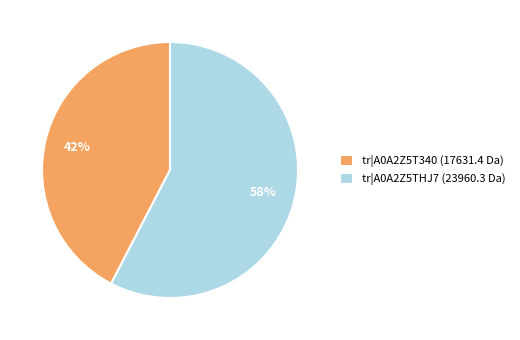

What percentage is the tr|A0A2Z5T340 (17631.4 Da) slice, to the nearest percent?

42%